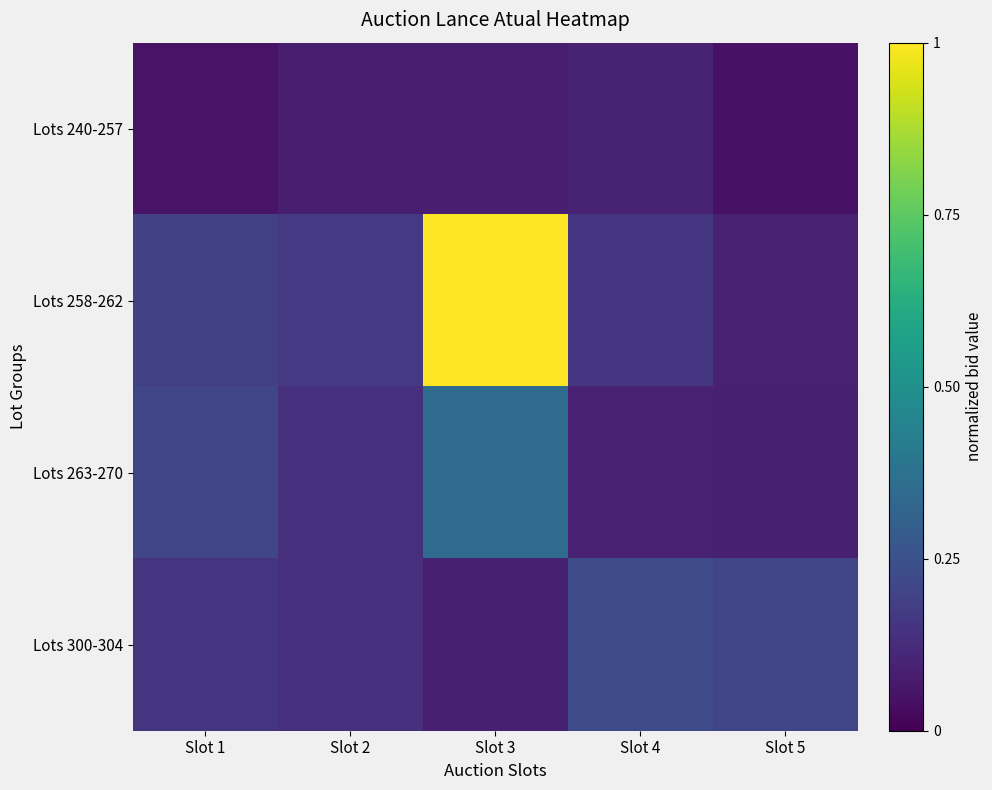

Reading right to left, what are all the values shown in this chart?

Lots 240-257: Slot 5=0.0	Slot 4=0.1	Slot 3=0.1	Slot 2=0.1	Slot 1=0.1
Lots 258-262: Slot 5=0.1	Slot 4=0.2	Slot 3=1.0	Slot 2=0.2	Slot 1=0.2
Lots 263-270: Slot 5=0.1	Slot 4=0.1	Slot 3=0.3	Slot 2=0.1	Slot 1=0.2
Lots 300-304: Slot 5=0.2	Slot 4=0.2	Slot 3=0.1	Slot 2=0.1	Slot 1=0.2